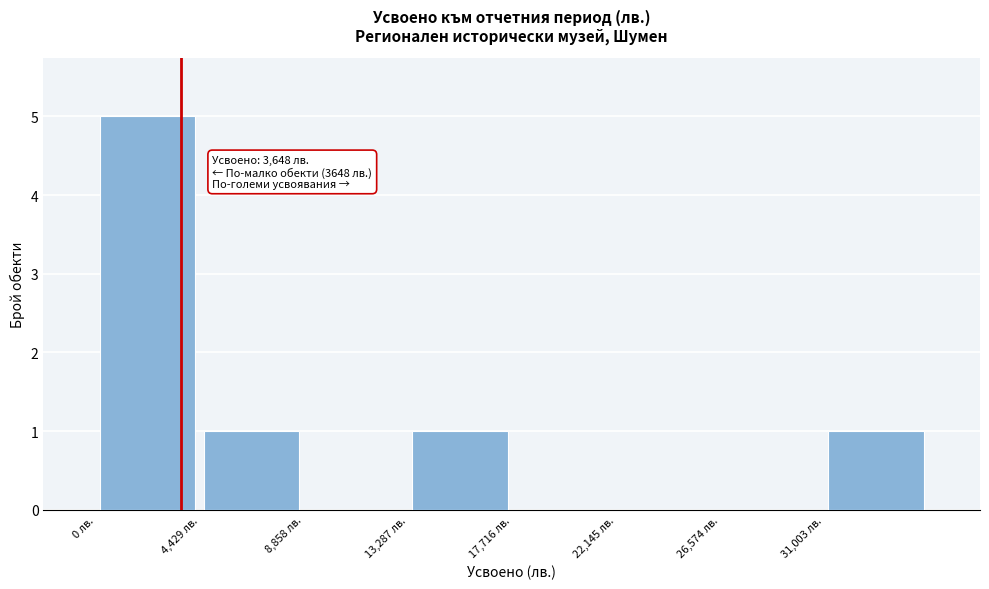

Over which range of the x-axis is the bar tallest?

0 to 4500